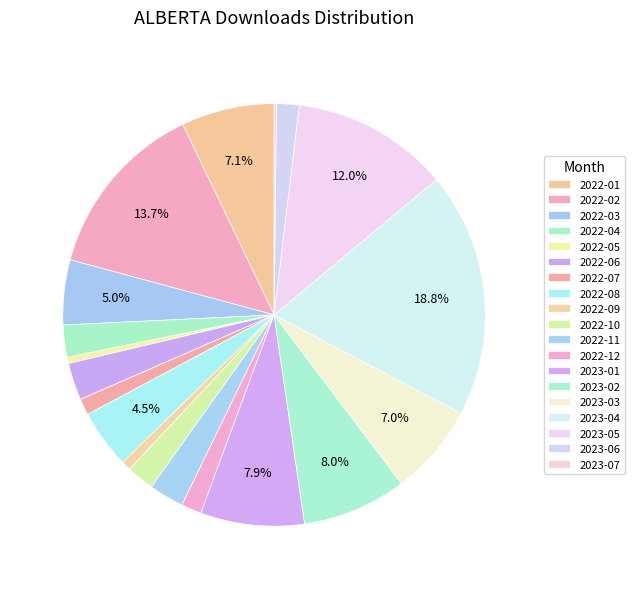

Rank the categories by value from highest to lowest.

2023-04, 2022-02, 2023-05, 2023-02, 2023-01, 2022-01, 2023-03, 2022-03, 2022-08, 2022-06, 2022-11, 2022-04, 2022-10, 2023-06, 2022-12, 2022-07, 2022-09, 2022-05, 2023-07